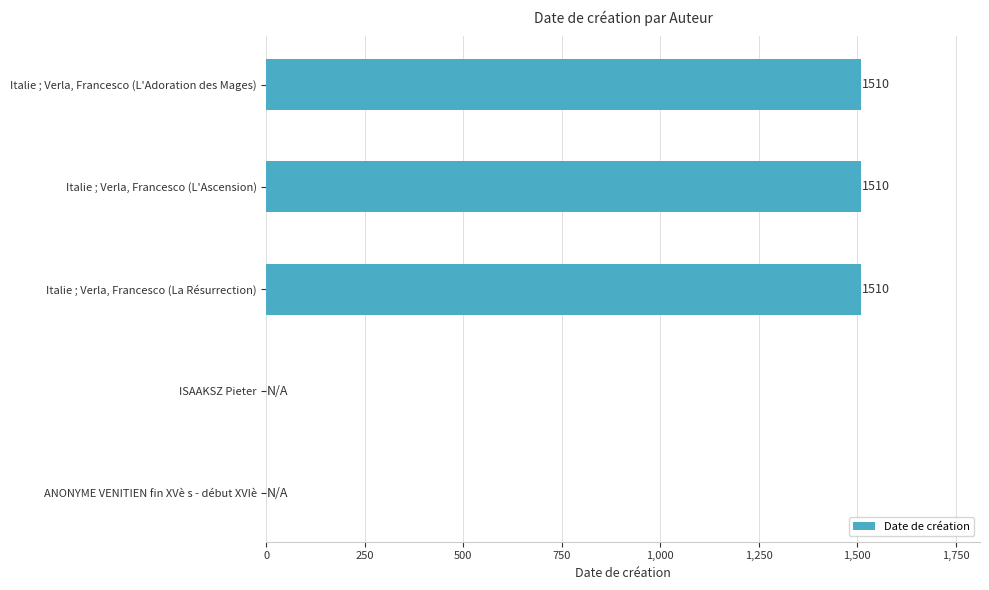

Reading bottom to top, extract all data points from this chart.

ANONYME VENITIEN fin XVè s - début XVIè=0	ISAAKSZ Pieter=0	Italie ; Verla, Francesco (La Résurrection)=1510	Italie ; Verla, Francesco (L'Ascension)=1510	Italie ; Verla, Francesco (L'Adoration des Mages)=1510